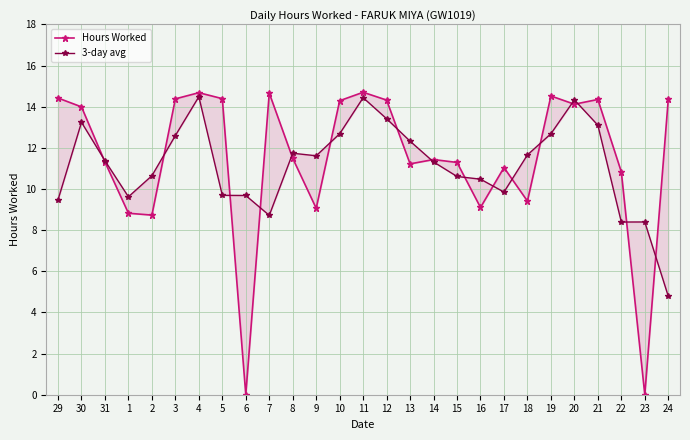

Where is the first local minimum for 3-day avg?

1